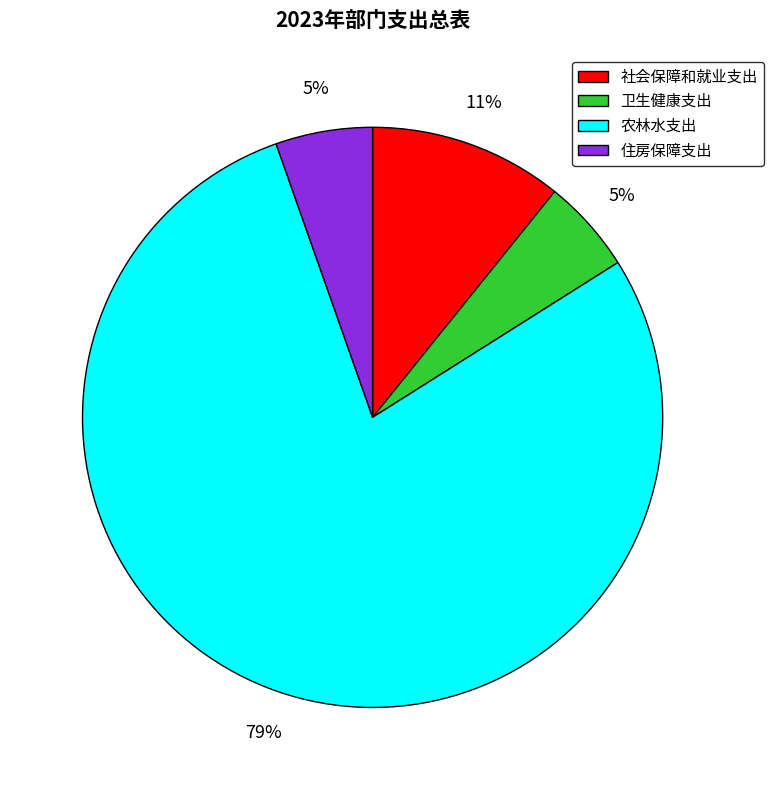

What percentage is the 农林水支出 slice, to the nearest percent?

79%